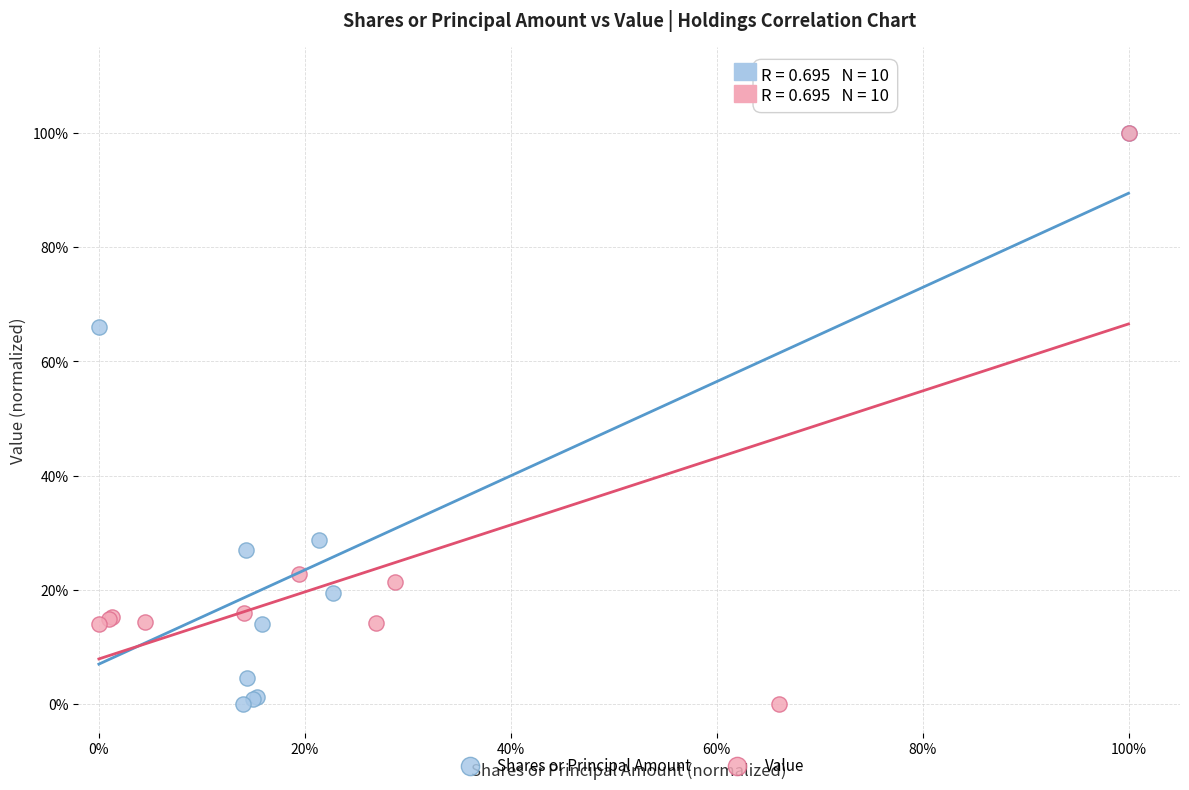

What are all the series names shown in the legend?

Shares or Principal Amount, Value